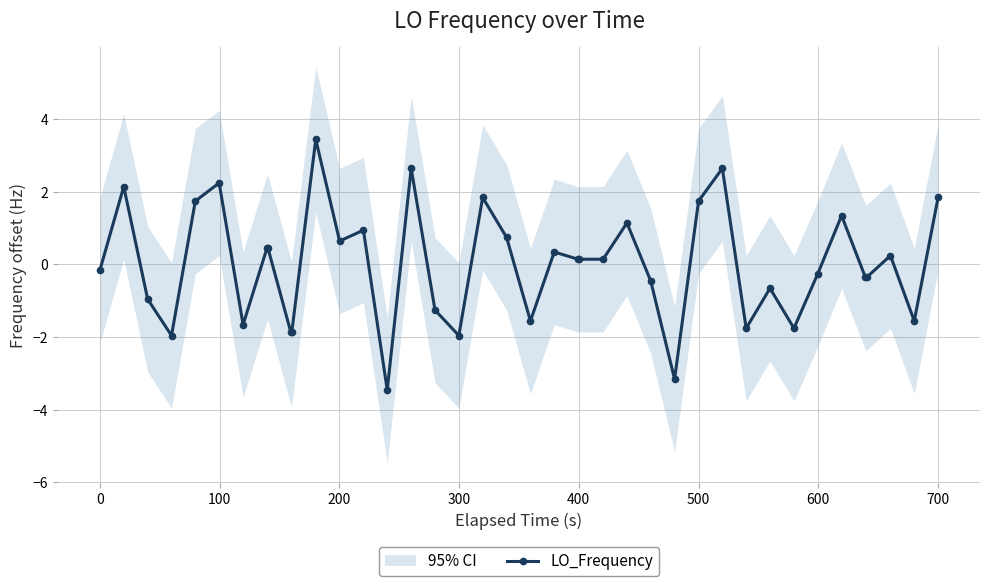

True or false: LO_Frequency has more than 2 interior local peaks.

True